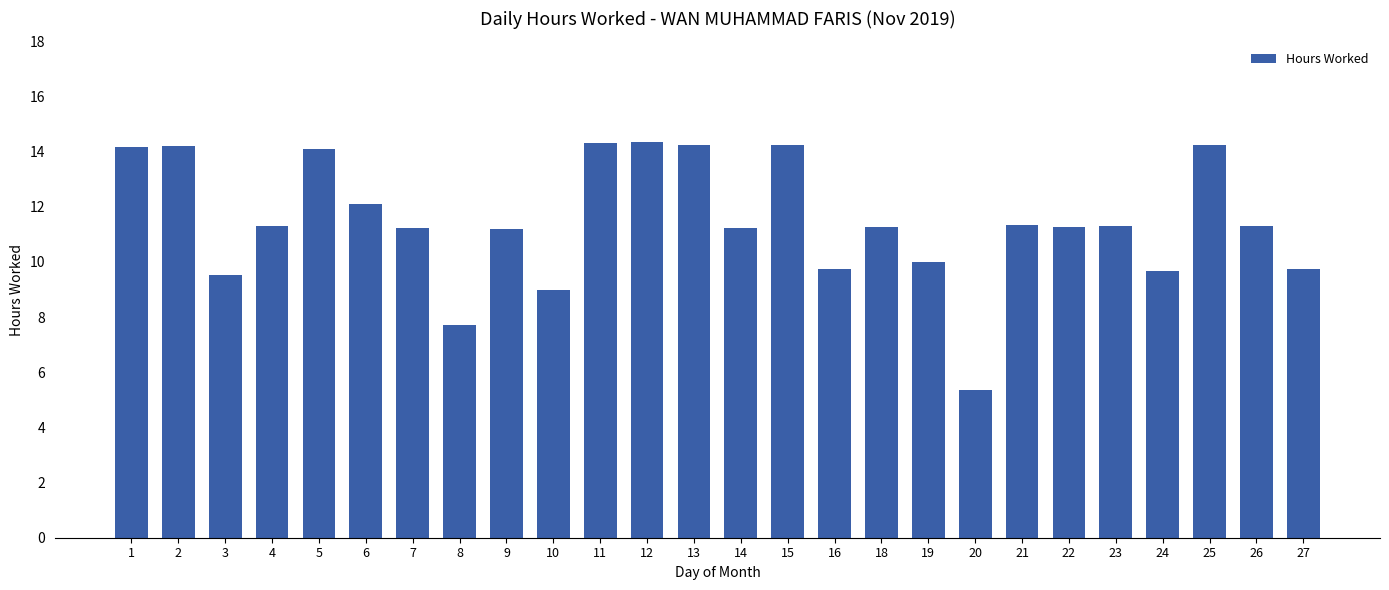

Is it true that the value at 12 is 14.4?

True